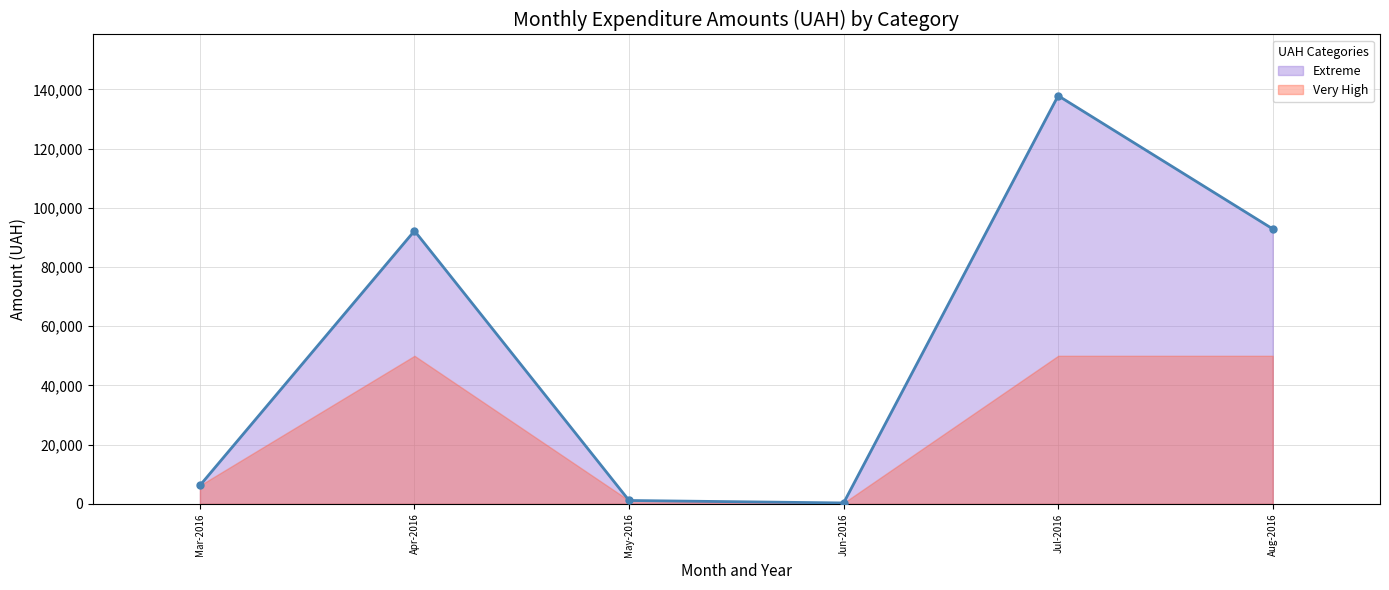

In Extreme, how many points are lower than both neighbors (excluding endpoints)?

1